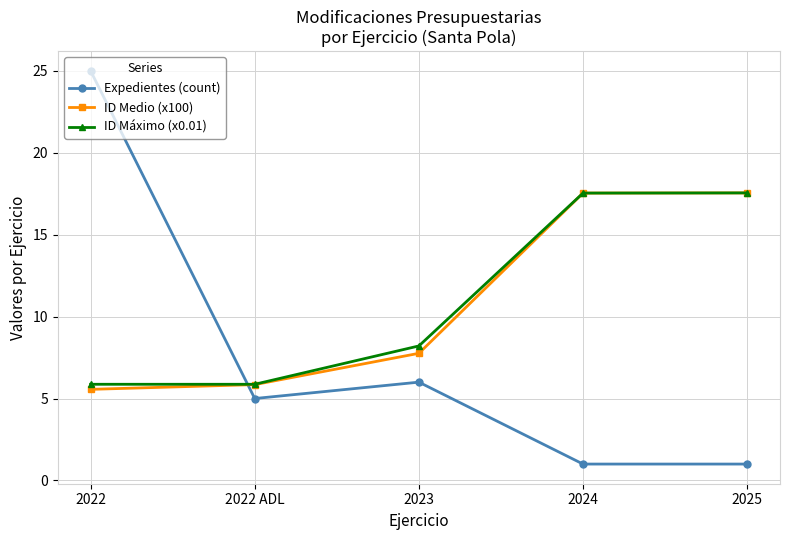

What is the sum of all ID Máximo (x0.01) values?

55.0